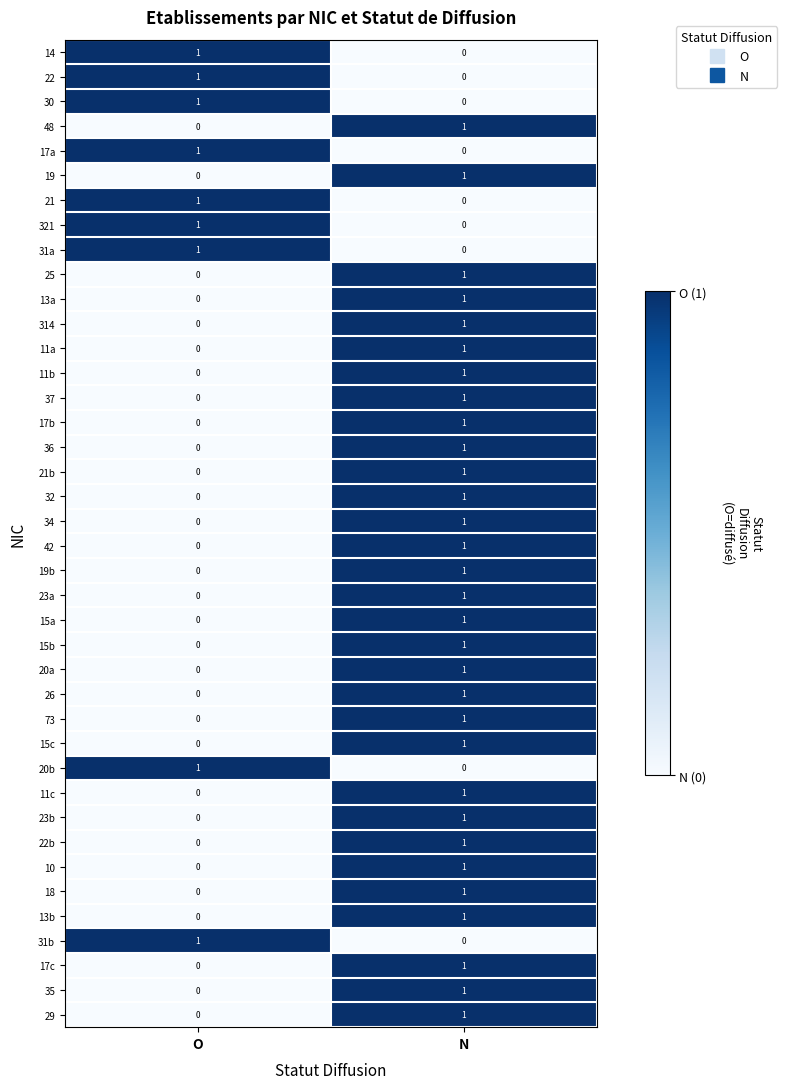

What is the difference between the highest and lowest values at N?

1